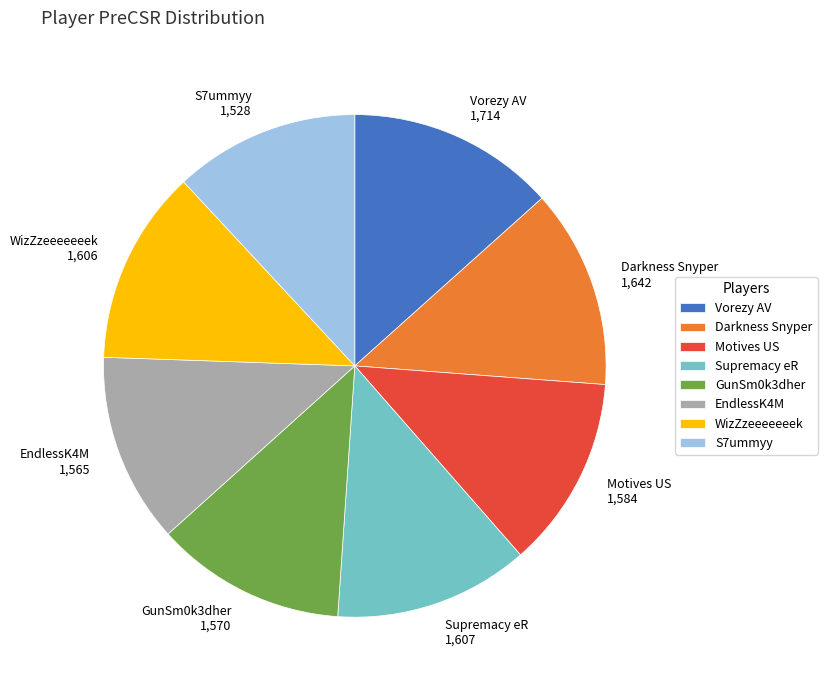

Approximately how many times larger is the value at Motives US compared to Supremacy eR?

1.0